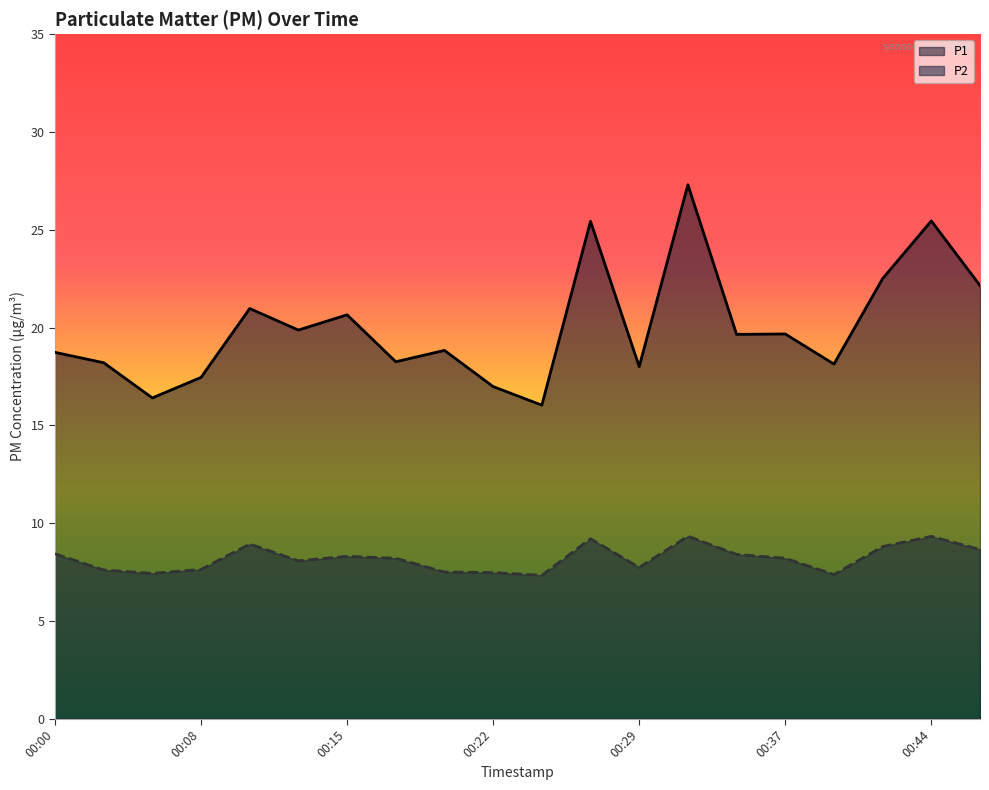

Reading right to left, what are all the values shown in this chart?

P1: 22.1	25.4	22.5	18.1	19.7	19.6	27.3	18.0	25.4	16.0	17.0	18.8	18.2	20.6	19.9	21.0	17.4	16.4	18.2	18.7
P2: 8.7	9.3	8.8	7.4	8.2	8.4	9.3	7.7	9.2	7.3	7.5	7.5	8.2	8.3	8.1	8.9	7.6	7.4	7.6	8.4